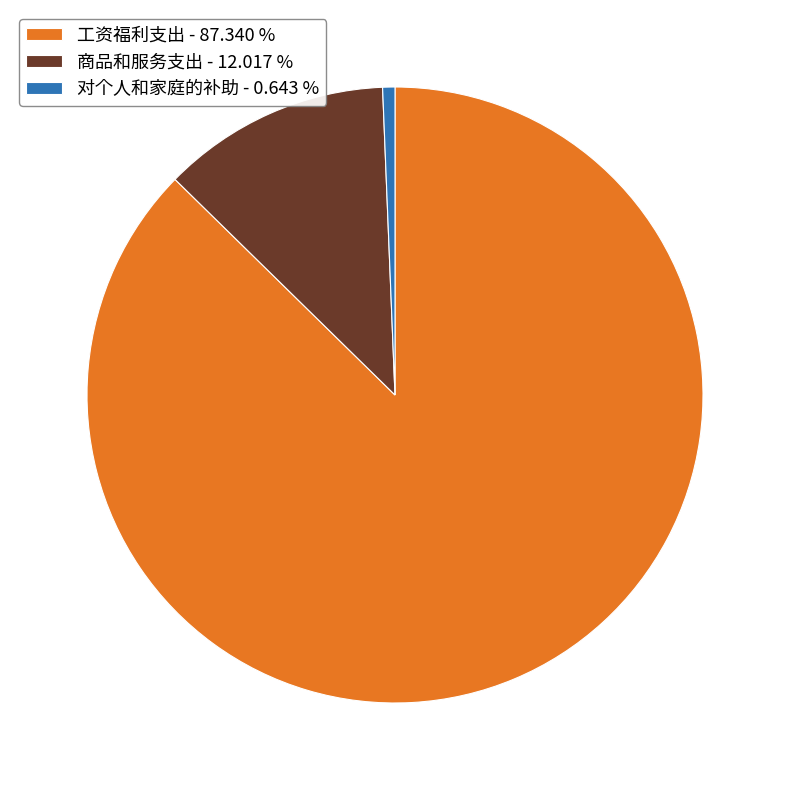

How many segments does this pie chart have?

3